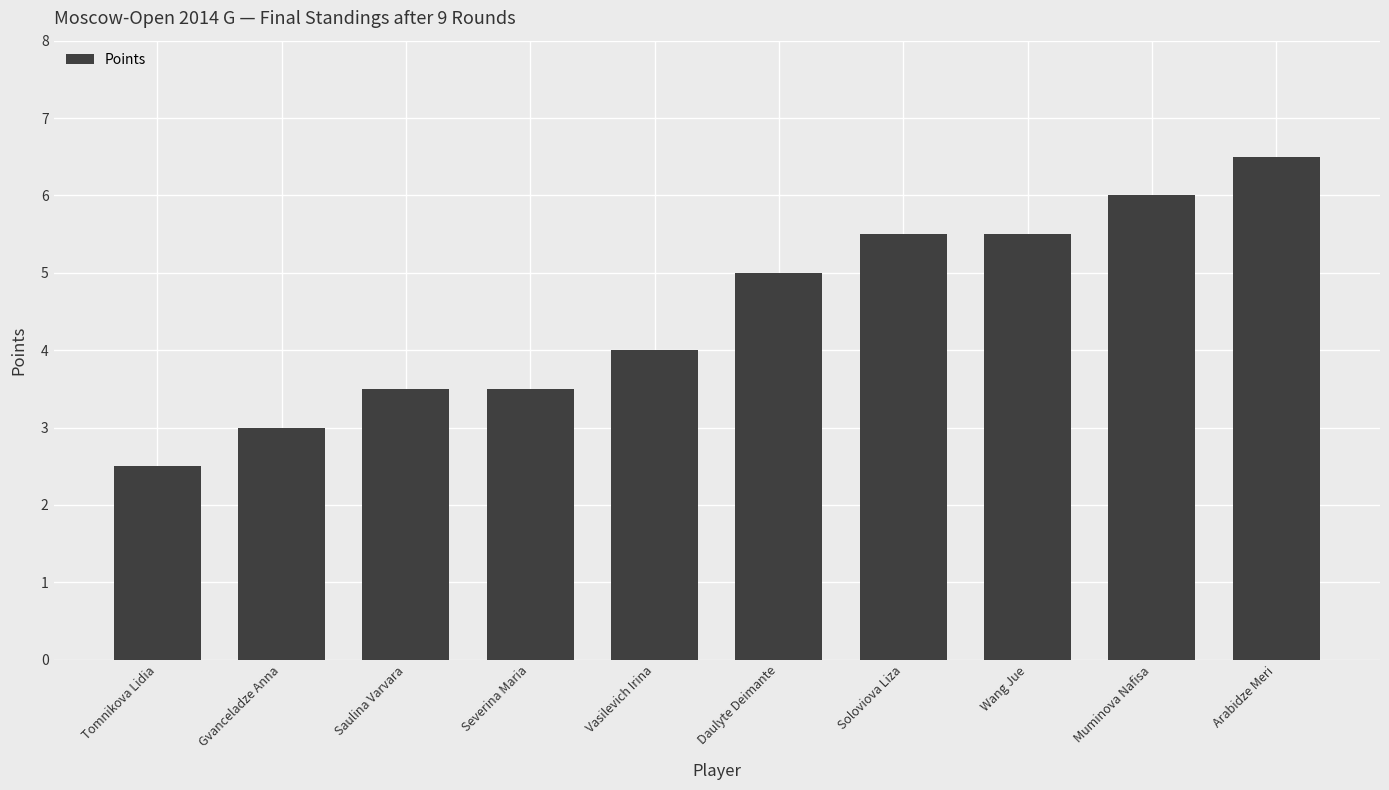

What is the change in value from Gvanceladze Anna to Muminova Nafisa?

+3.0